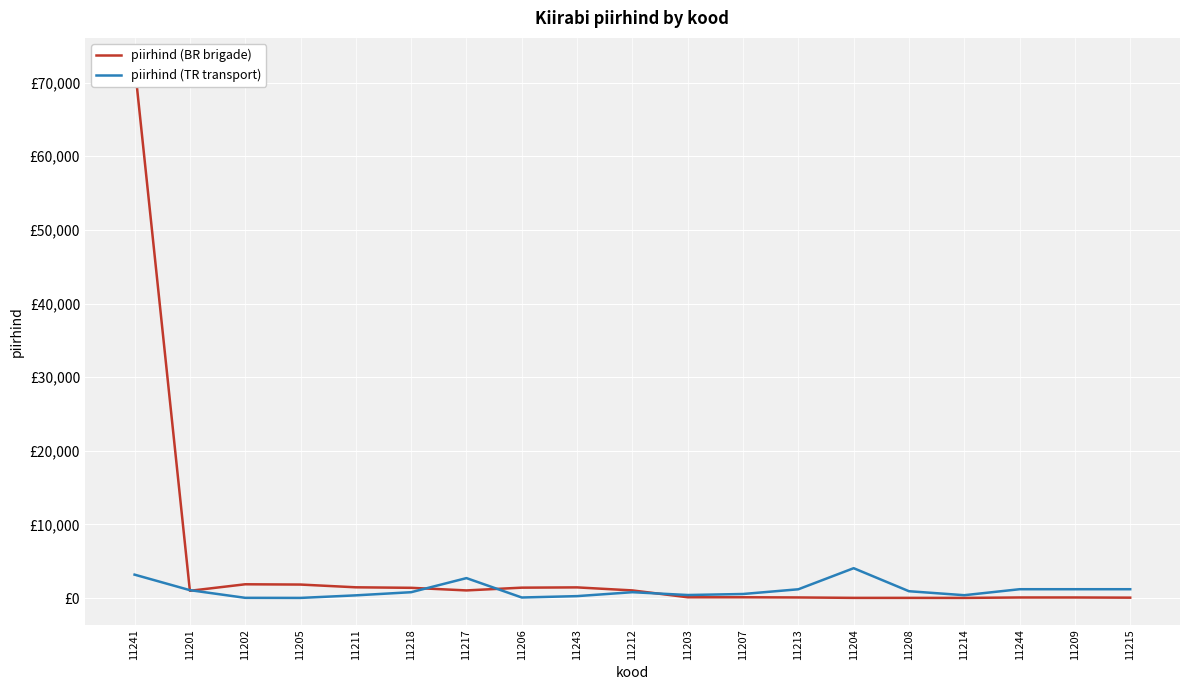

What is the label of the 8th point from the left?

11206